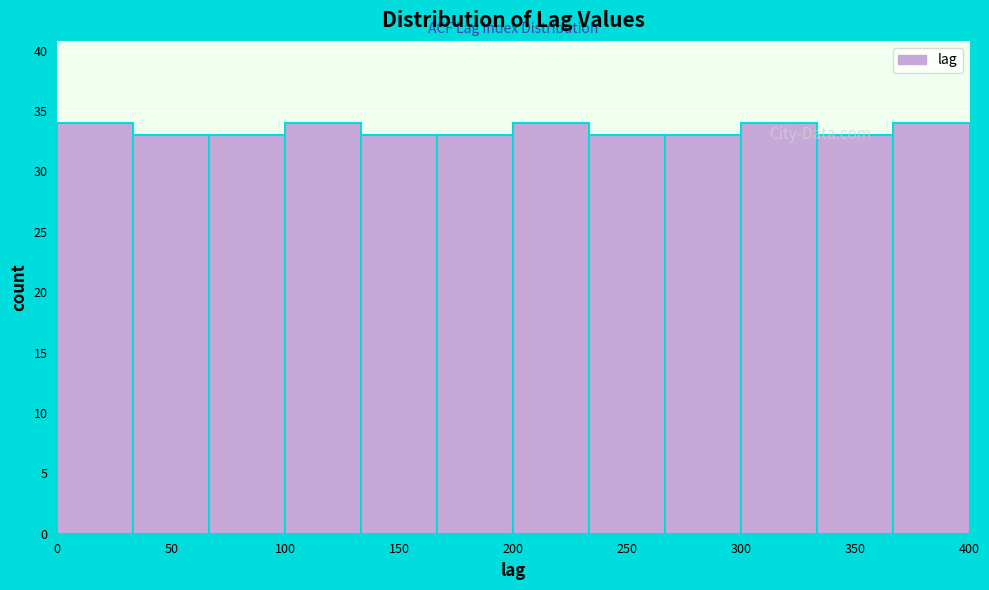

Reading left to right, list every bar in this chart as the range it spans on the x-axis followed by its height. Neither the bar edges nor the heights are printed on the chart, so give them approximately, as read against the axes.

0 to 35: 34
35 to 65: 33
65 to 100: 33
100 to 135: 34
135 to 165: 33
165 to 200: 33
200 to 235: 34
235 to 265: 33
265 to 300: 33
300 to 335: 34
335 to 365: 33
365 to 400: 34